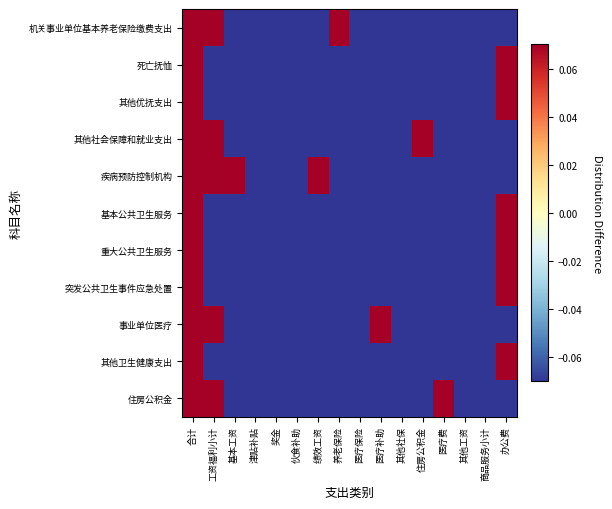

Reading left to right, extract all data points from this chart.

机关事业单位基本养老保险缴费支出: 合计=0.1	工资福利小计=0.1	基本工资=-0.1	津贴补贴=-0.1	奖金=-0.1	伙食补助=-0.1	绩效工资=-0.1	养老保险=0.1	医疗保险=-0.1	医疗补助=-0.1	其他社保=-0.1	住房公积金=-0.1	医疗费=-0.1	其他工资=-0.1	商品服务小计=-0.1	办公费=-0.1
死亡抚恤: 合计=0.1	工资福利小计=-0.1	基本工资=-0.1	津贴补贴=-0.1	奖金=-0.1	伙食补助=-0.1	绩效工资=-0.1	养老保险=-0.1	医疗保险=-0.1	医疗补助=-0.1	其他社保=-0.1	住房公积金=-0.1	医疗费=-0.1	其他工资=-0.1	商品服务小计=-0.1	办公费=0.1
其他优抚支出: 合计=0.1	工资福利小计=-0.1	基本工资=-0.1	津贴补贴=-0.1	奖金=-0.1	伙食补助=-0.1	绩效工资=-0.1	养老保险=-0.1	医疗保险=-0.1	医疗补助=-0.1	其他社保=-0.1	住房公积金=-0.1	医疗费=-0.1	其他工资=-0.1	商品服务小计=-0.1	办公费=0.1
其他社会保障和就业支出: 合计=0.1	工资福利小计=0.1	基本工资=-0.1	津贴补贴=-0.1	奖金=-0.1	伙食补助=-0.1	绩效工资=-0.1	养老保险=-0.1	医疗保险=-0.1	医疗补助=-0.1	其他社保=-0.1	住房公积金=0.1	医疗费=-0.1	其他工资=-0.1	商品服务小计=-0.1	办公费=-0.1
疾病预防控制机构: 合计=0.1	工资福利小计=0.1	基本工资=0.1	津贴补贴=-0.1	奖金=-0.1	伙食补助=-0.1	绩效工资=0.1	养老保险=-0.1	医疗保险=-0.1	医疗补助=-0.1	其他社保=-0.1	住房公积金=-0.1	医疗费=-0.1	其他工资=-0.1	商品服务小计=-0.1	办公费=-0.1
基本公共卫生服务: 合计=0.1	工资福利小计=-0.1	基本工资=-0.1	津贴补贴=-0.1	奖金=-0.1	伙食补助=-0.1	绩效工资=-0.1	养老保险=-0.1	医疗保险=-0.1	医疗补助=-0.1	其他社保=-0.1	住房公积金=-0.1	医疗费=-0.1	其他工资=-0.1	商品服务小计=-0.1	办公费=0.1
重大公共卫生服务: 合计=0.1	工资福利小计=-0.1	基本工资=-0.1	津贴补贴=-0.1	奖金=-0.1	伙食补助=-0.1	绩效工资=-0.1	养老保险=-0.1	医疗保险=-0.1	医疗补助=-0.1	其他社保=-0.1	住房公积金=-0.1	医疗费=-0.1	其他工资=-0.1	商品服务小计=-0.1	办公费=0.1
突发公共卫生事件应急处置: 合计=0.1	工资福利小计=-0.1	基本工资=-0.1	津贴补贴=-0.1	奖金=-0.1	伙食补助=-0.1	绩效工资=-0.1	养老保险=-0.1	医疗保险=-0.1	医疗补助=-0.1	其他社保=-0.1	住房公积金=-0.1	医疗费=-0.1	其他工资=-0.1	商品服务小计=-0.1	办公费=0.1
事业单位医疗: 合计=0.1	工资福利小计=0.1	基本工资=-0.1	津贴补贴=-0.1	奖金=-0.1	伙食补助=-0.1	绩效工资=-0.1	养老保险=-0.1	医疗保险=-0.1	医疗补助=0.1	其他社保=-0.1	住房公积金=-0.1	医疗费=-0.1	其他工资=-0.1	商品服务小计=-0.1	办公费=-0.1
其他卫生健康支出: 合计=0.1	工资福利小计=-0.1	基本工资=-0.1	津贴补贴=-0.1	奖金=-0.1	伙食补助=-0.1	绩效工资=-0.1	养老保险=-0.1	医疗保险=-0.1	医疗补助=-0.1	其他社保=-0.1	住房公积金=-0.1	医疗费=-0.1	其他工资=-0.1	商品服务小计=-0.1	办公费=0.1
住房公积金: 合计=0.1	工资福利小计=0.1	基本工资=-0.1	津贴补贴=-0.1	奖金=-0.1	伙食补助=-0.1	绩效工资=-0.1	养老保险=-0.1	医疗保险=-0.1	医疗补助=-0.1	其他社保=-0.1	住房公积金=-0.1	医疗费=0.1	其他工资=-0.1	商品服务小计=-0.1	办公费=-0.1